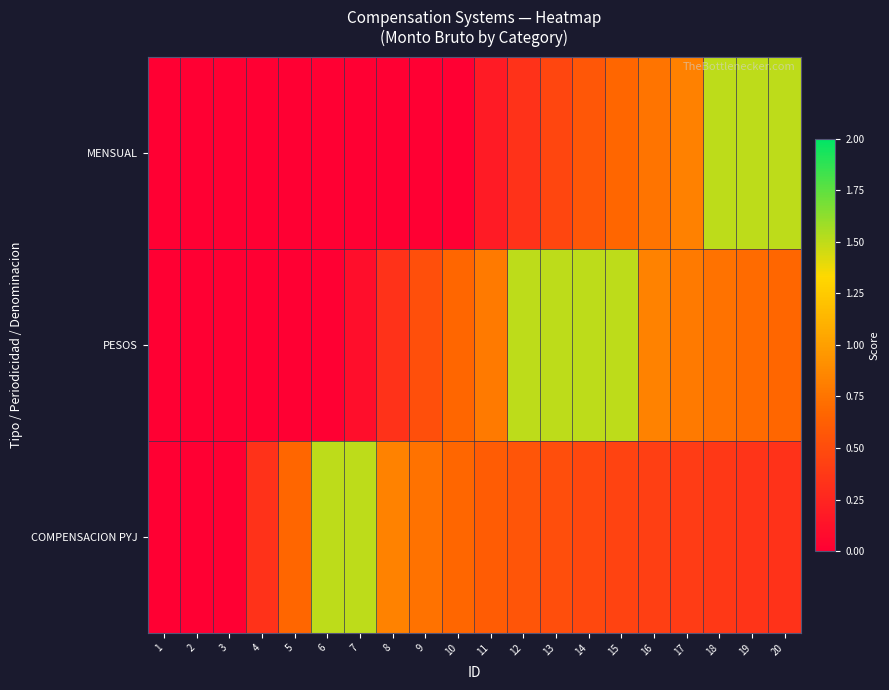

How many series are shown in this chart?

3